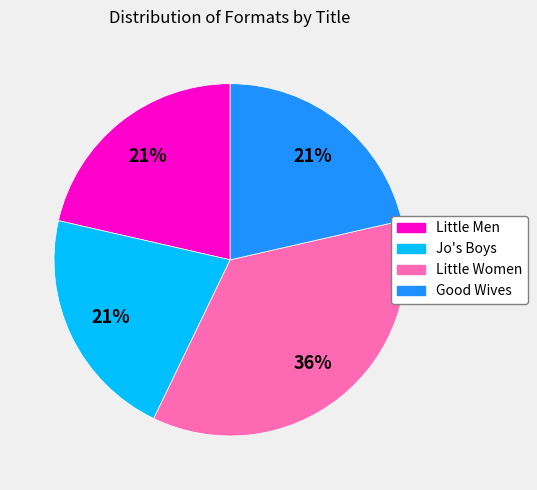

To the nearest percent, what is the average slice percentage?

25%